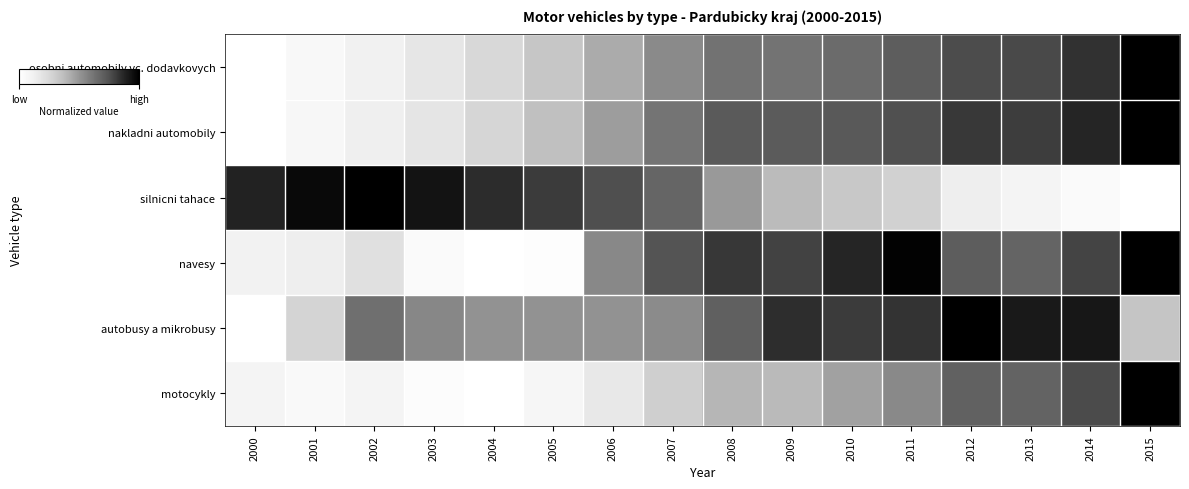

What is the difference between the highest and lowest values at 2000?

0.9